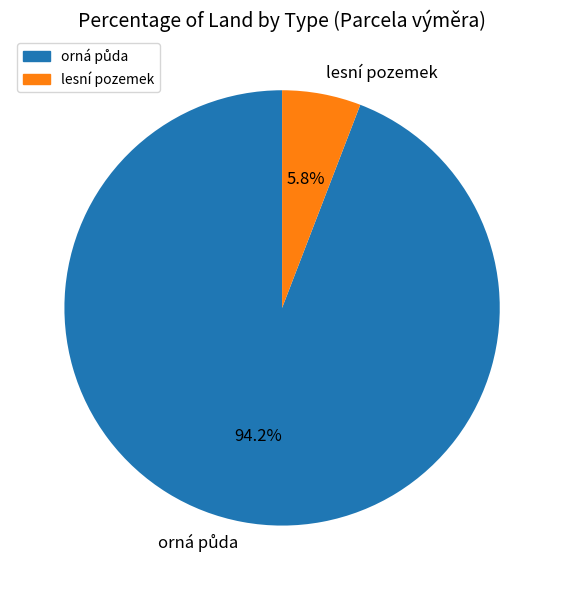

Does lesní pozemek represent more than half of the total?

No